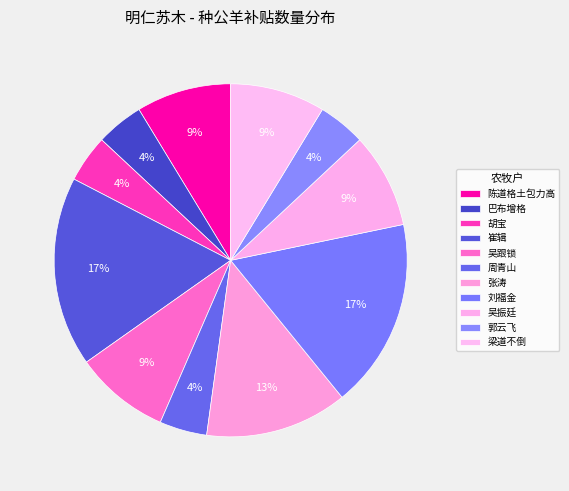

How many segments does this pie chart have?

11